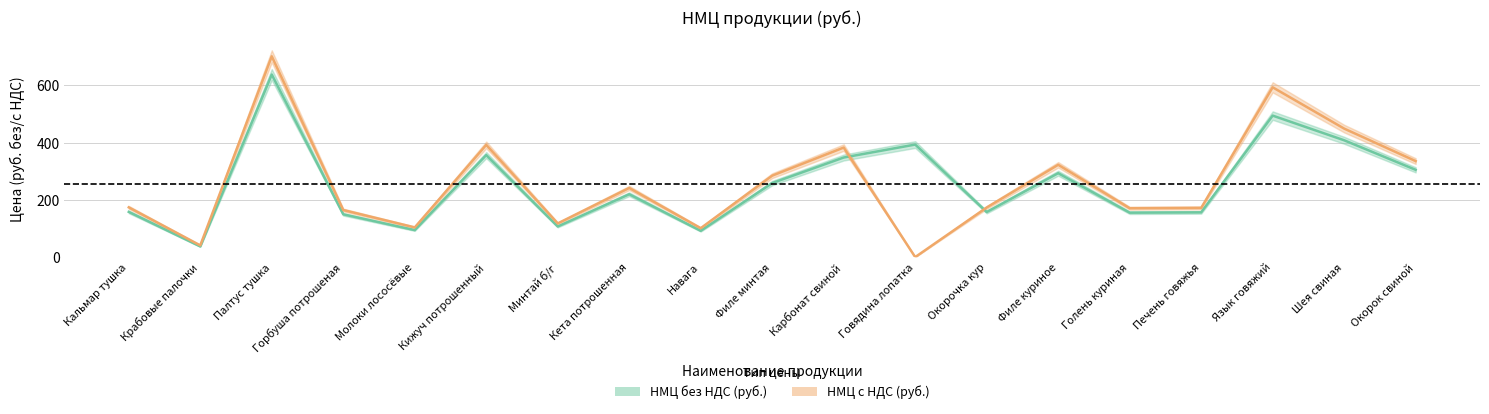

True or false: НМЦ с НДС (руб.) has a value of 382.8 at Карбонат свиной.

True